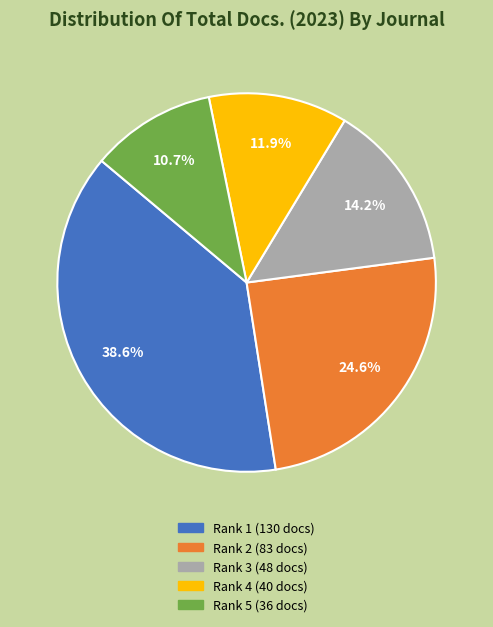

Is there a majority slice in this chart?

No